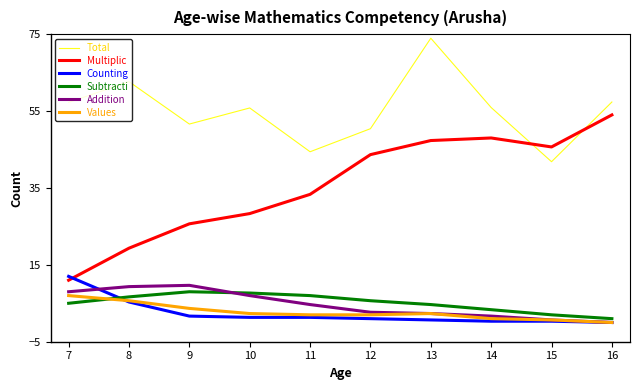

At which label does Values reach its peak?

7